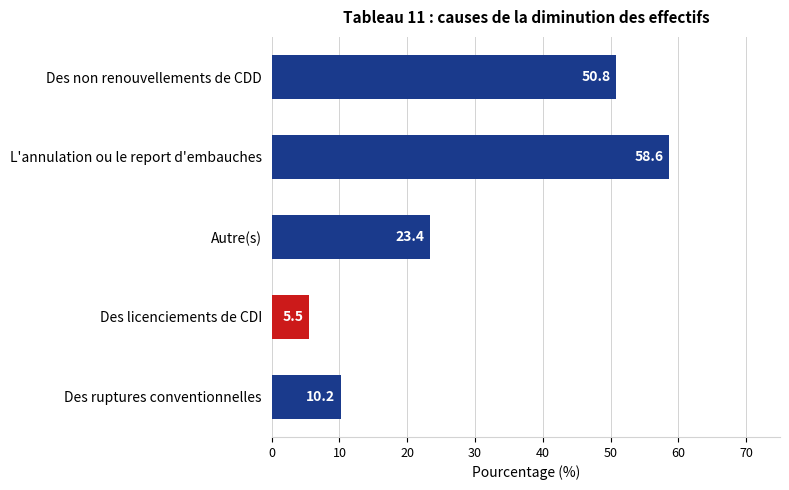

What is the sum of the values at Des ruptures conventionnelles and Des non renouvellements de CDD?

61.0